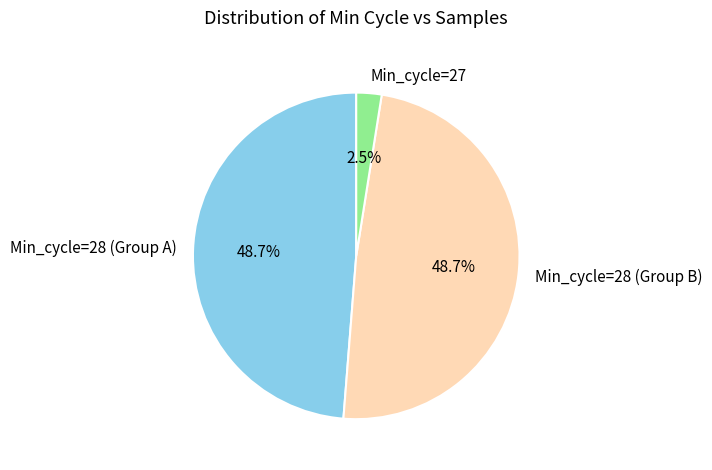

Is there any slice that represents more than half of the pie?

No